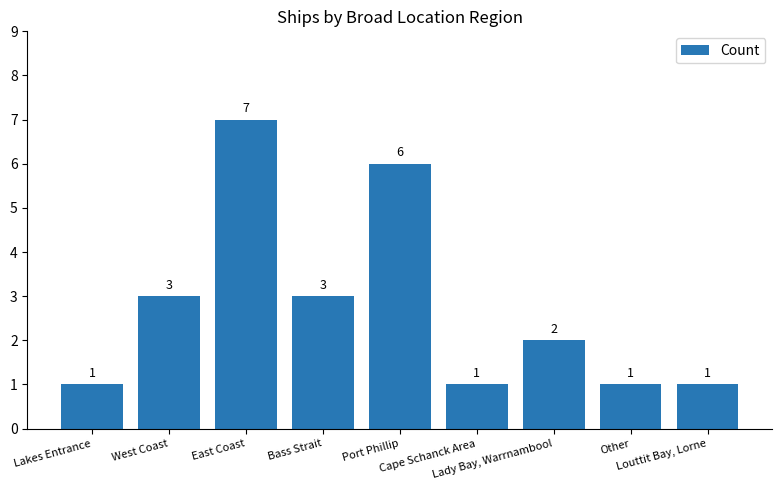

How many values are between 1 and 3?

7